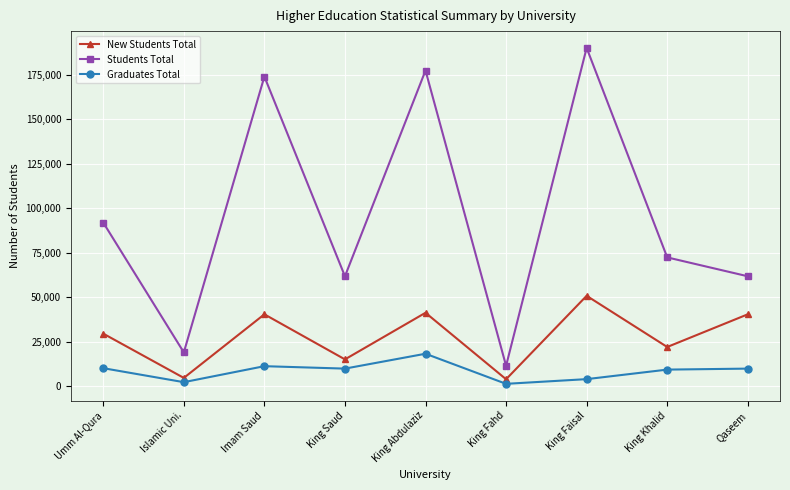

What is the label of the 1st point from the left?

Umm Al-Qura